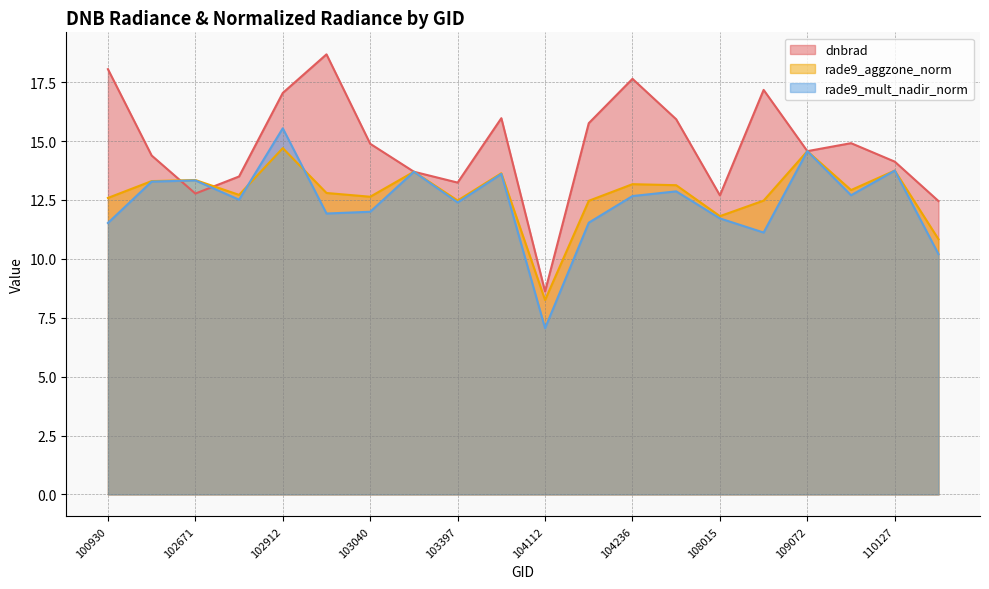

What is the spread (max minus min) of values at 102792?

1.0